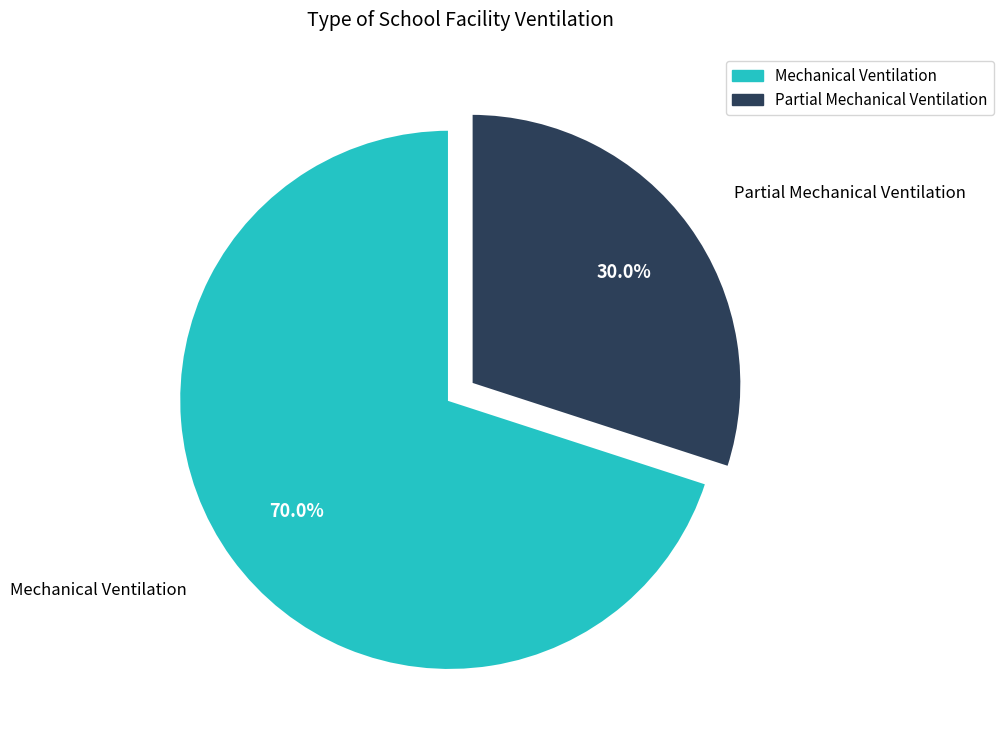

To the nearest percent, what is the combined percentage of Partial Mechanical Ventilation and Mechanical Ventilation?

100%